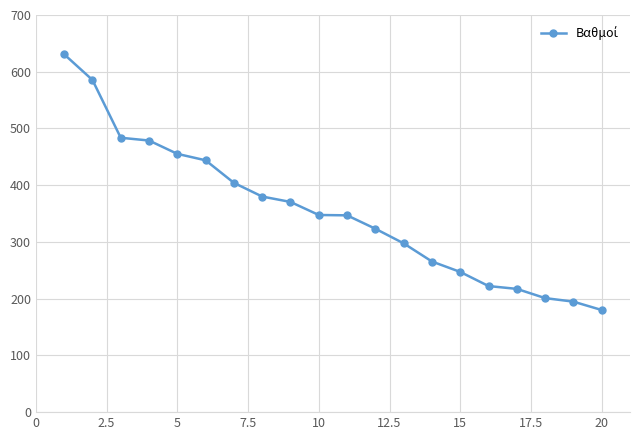

What is the difference between the maximum and second lowest values?

436.0